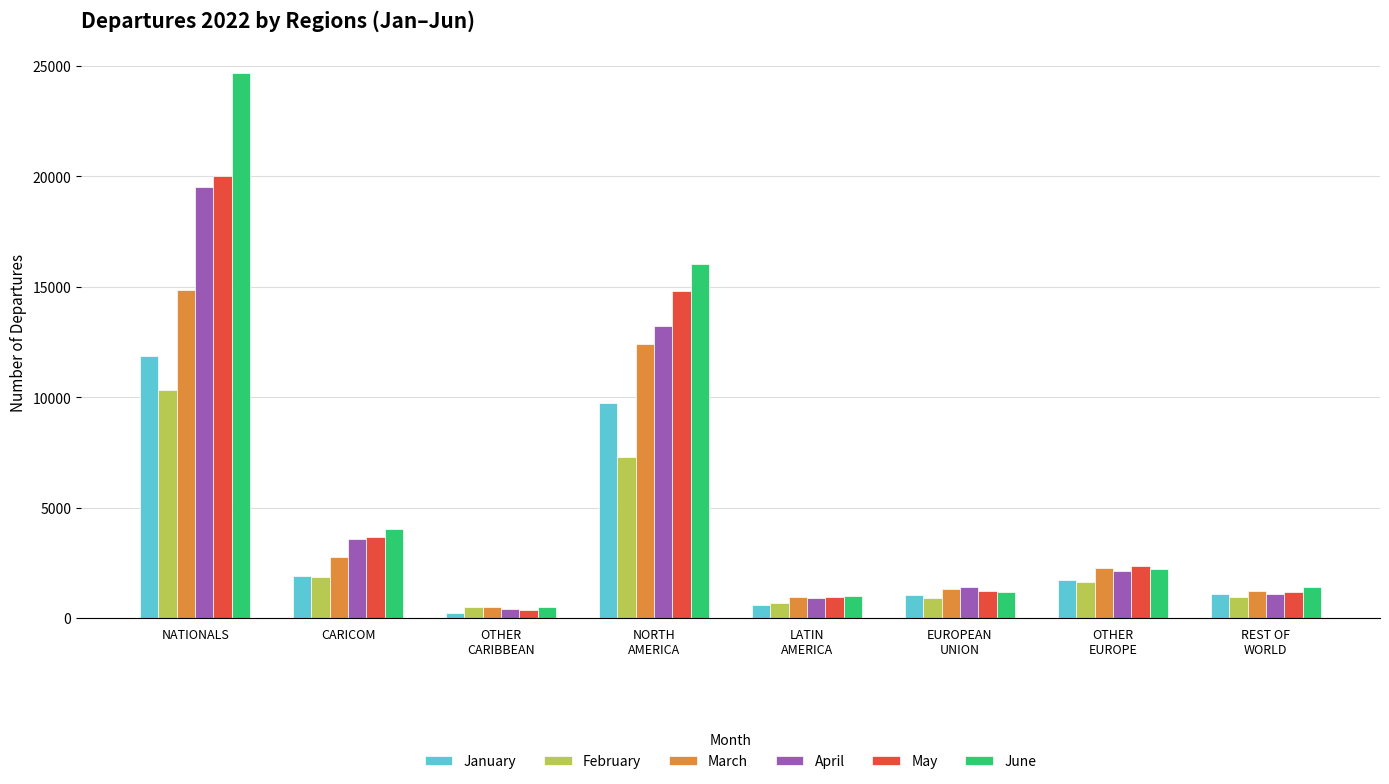

At how many categories does at least one series exceed 23755?

1